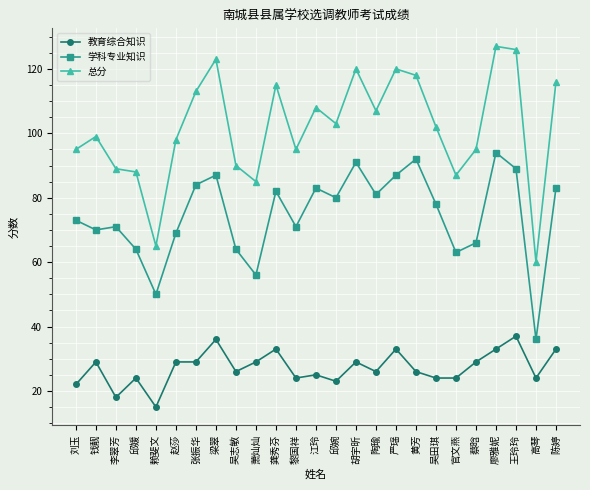

In 学科专业知识, how many points are higher than both neighbors (excluding endpoints)?

7